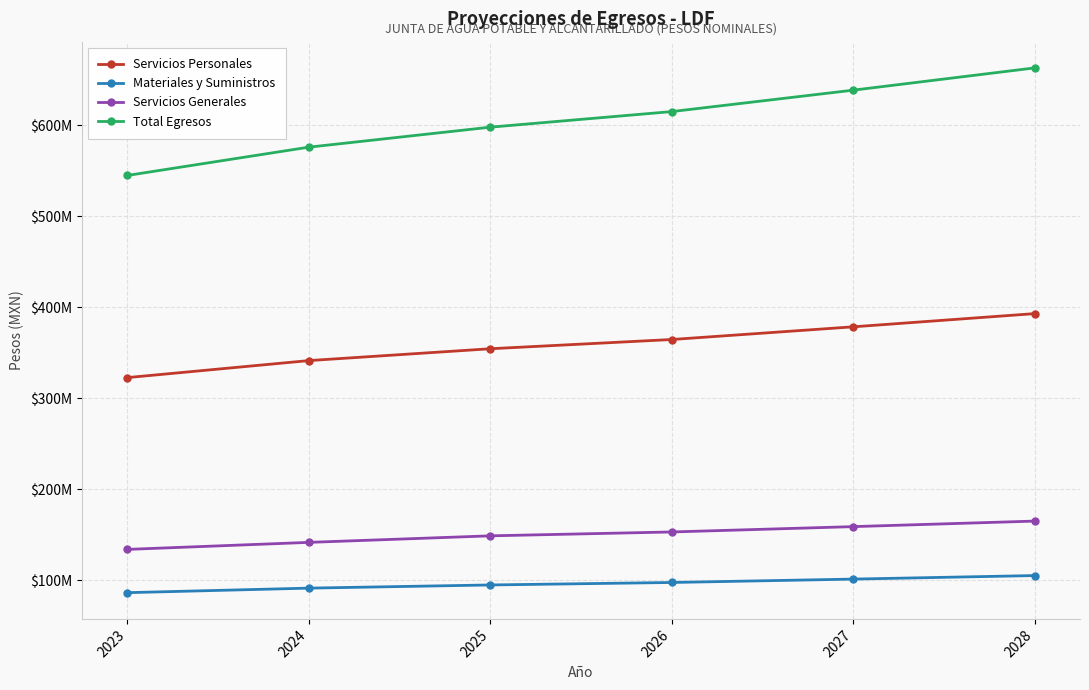

True or false: Total Egresos and Servicios Personales intersect in this chart.

False